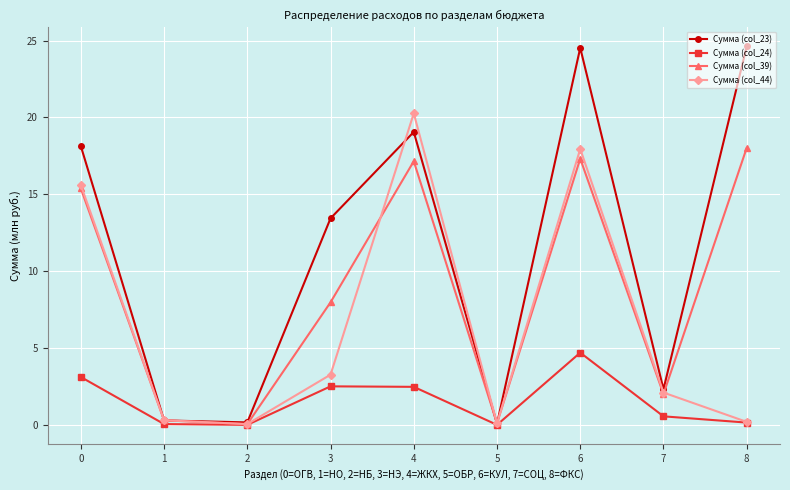

What is the value of the Сумма (col_24) point at the 4th from the left?

2.5